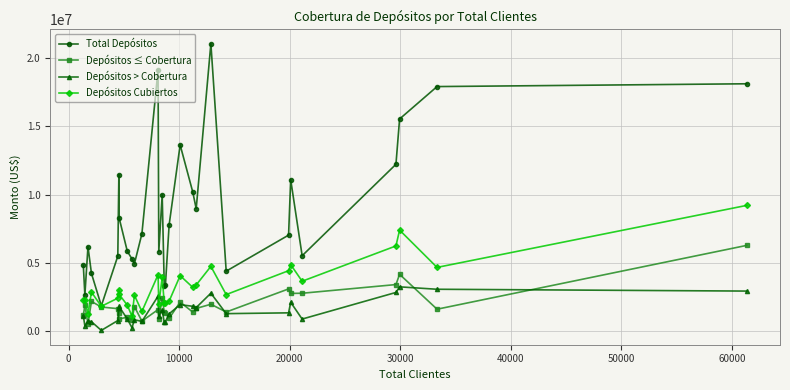

Which series has the largest total across all categories?

Total Depósitos